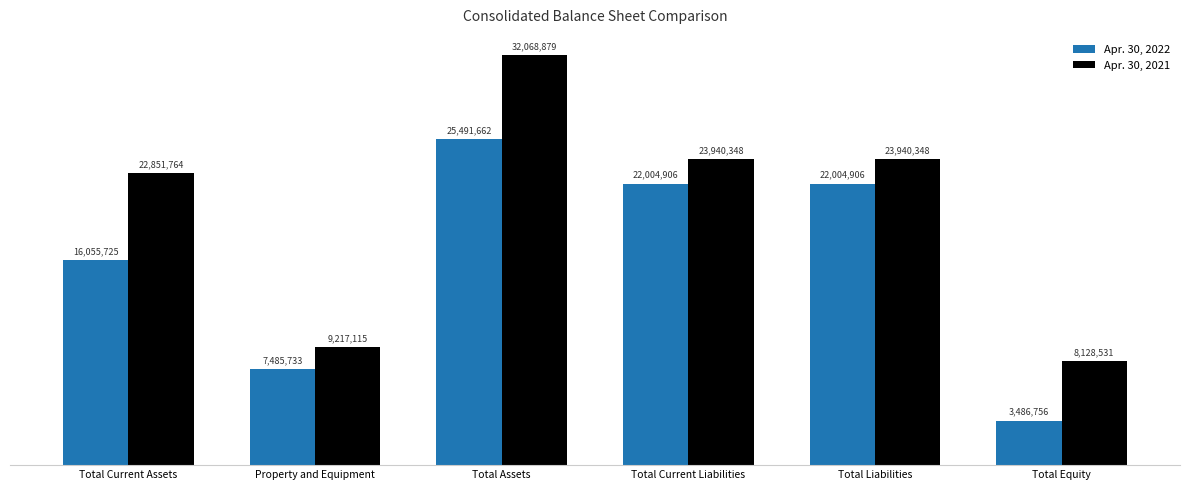

Is it true that Apr. 30, 2022 equals 3486756 at Total Equity?

True